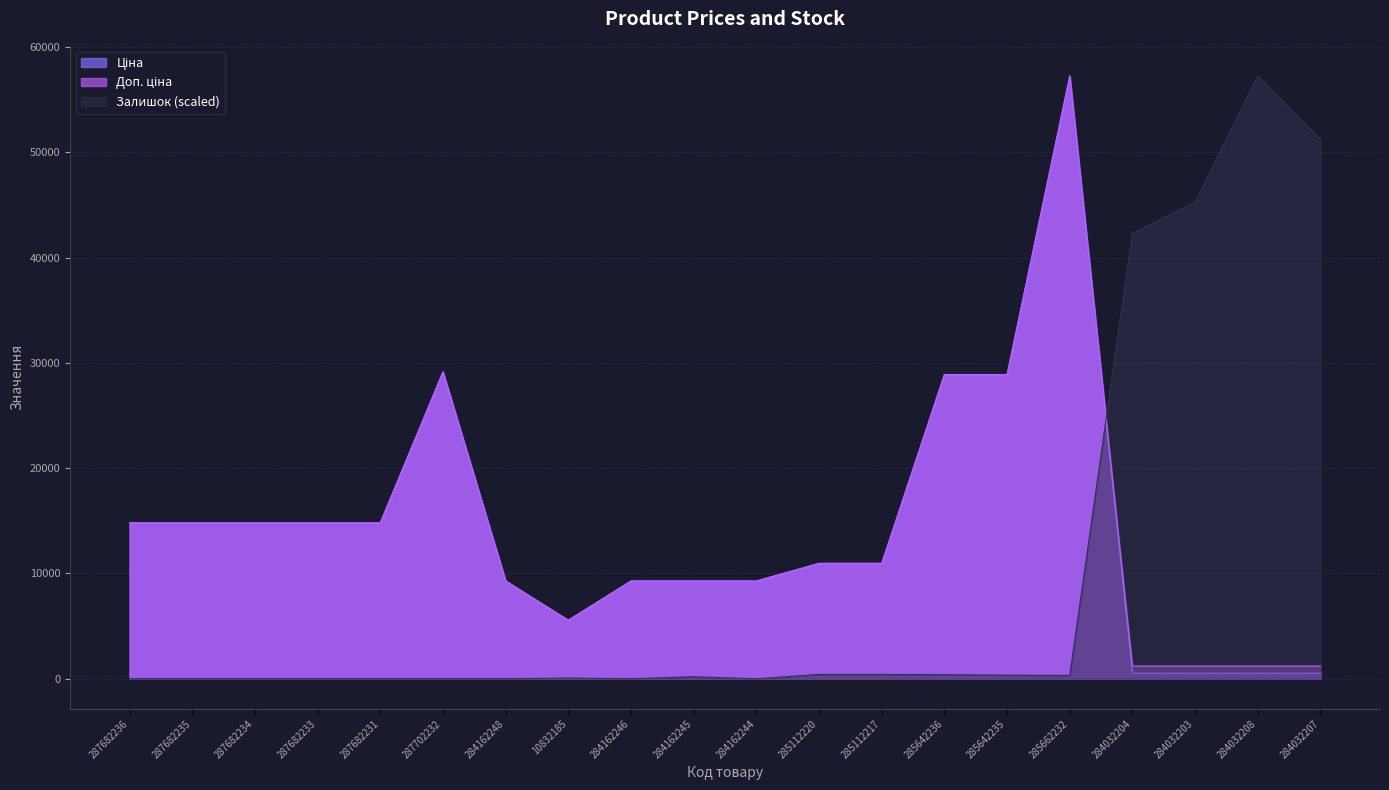

At which category does the chart reach its peak across all series?

285662232